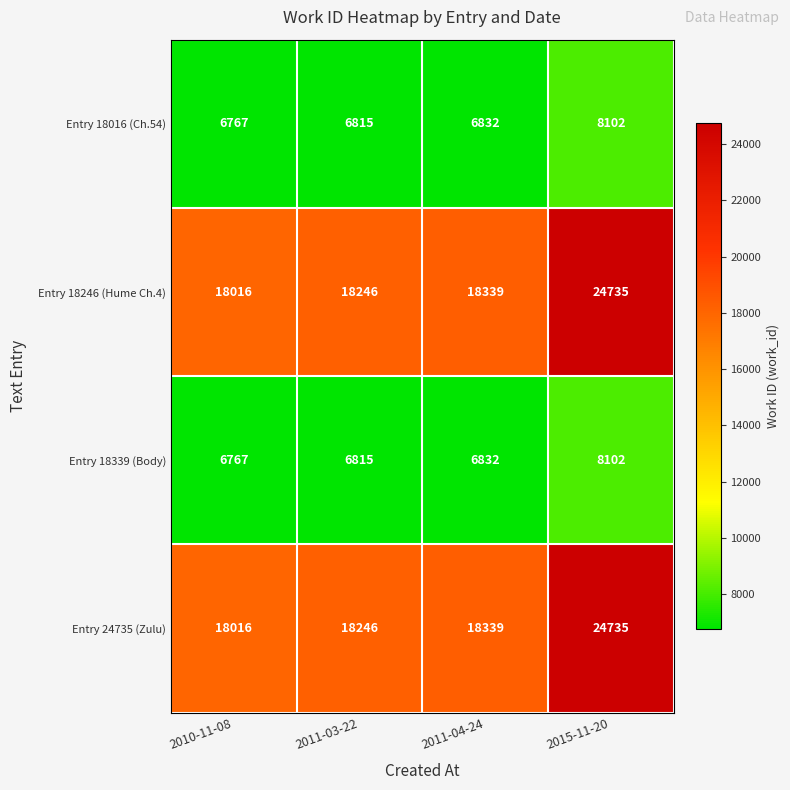

True or false: Entry 18016 (Ch.54) has a value of 11119 at 2010-11-08.

False